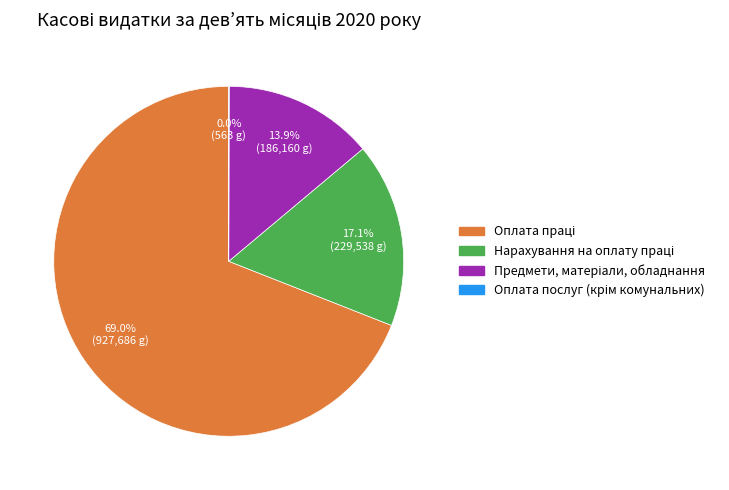

Is there a majority slice in this chart?

Yes